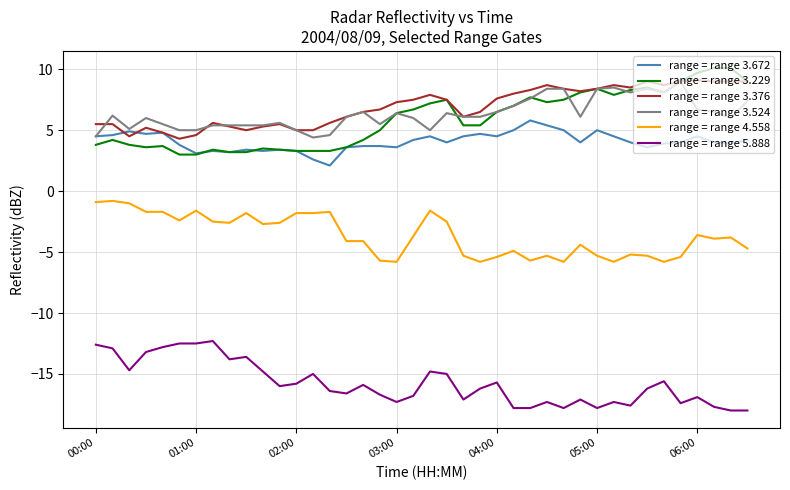

True or false: range = range 3.524 and range = range 4.558 intersect in this chart.

False